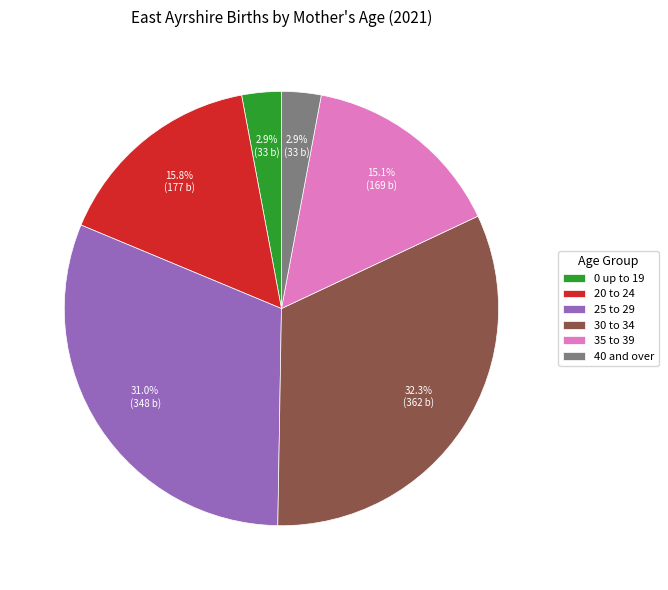

What is the ratio of the value at 30 to 34 to the value at 25 to 29?

1.0